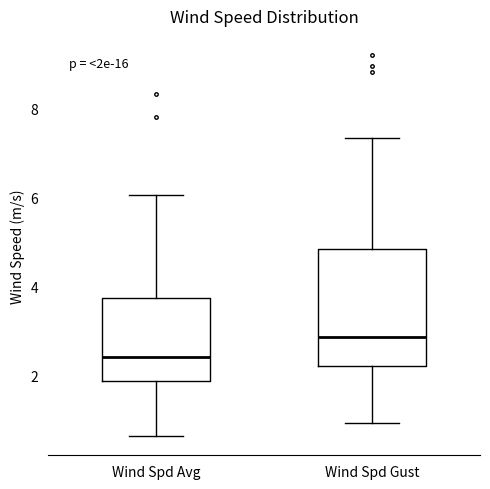

Reading left to right, read every box against the y-axis: the position of its median line, the range the box covers, and the ends of its whiskers. The values are not printed on the chart, so give them approximately, as read against the axis.

Wind Spd Avg: median 2.4, box 1.8 to 3.8, whiskers 0.6 to 6.0
Wind Spd Gust: median 2.8, box 2.2 to 4.8, whiskers 1.0 to 7.4